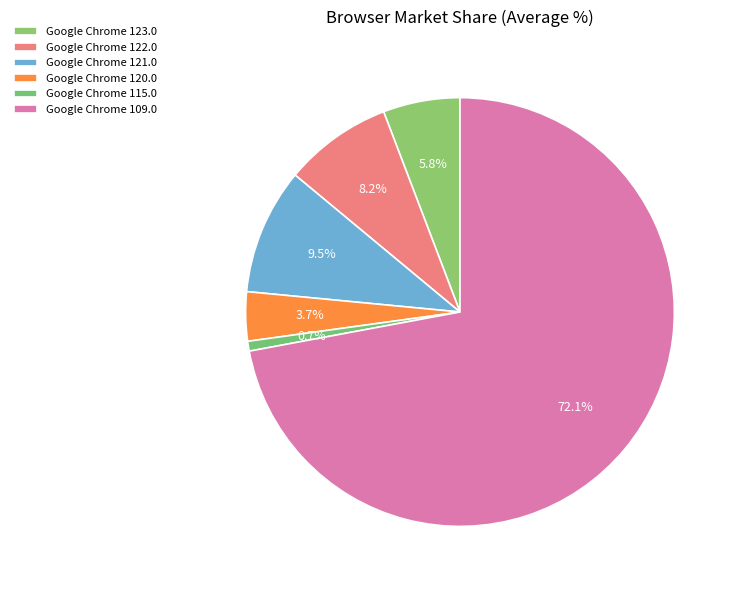

Which category has the biggest portion of the pie?

Google Chrome 109.0